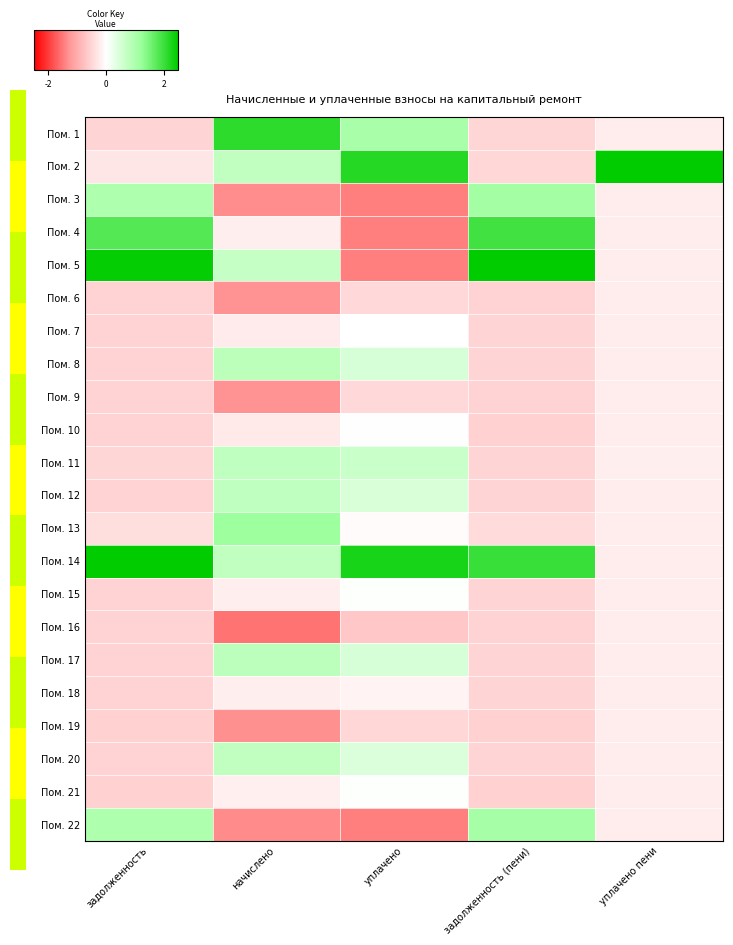

The Пом. 17 series shows -0.5 at задолженность (пени). True or false?

True